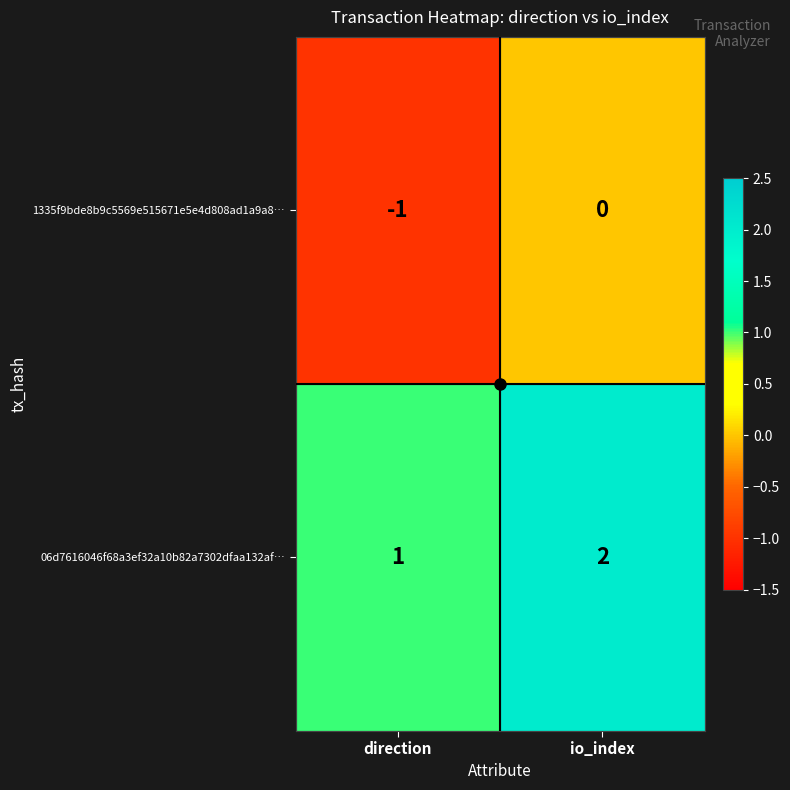

Rank the series by their maximum value, from highest to lowest.

06d7616046f68a3ef32a10b82a7302dfaa132af…, 1335f9bde8b9c5569e515671e5e4d808ad1a9a8…